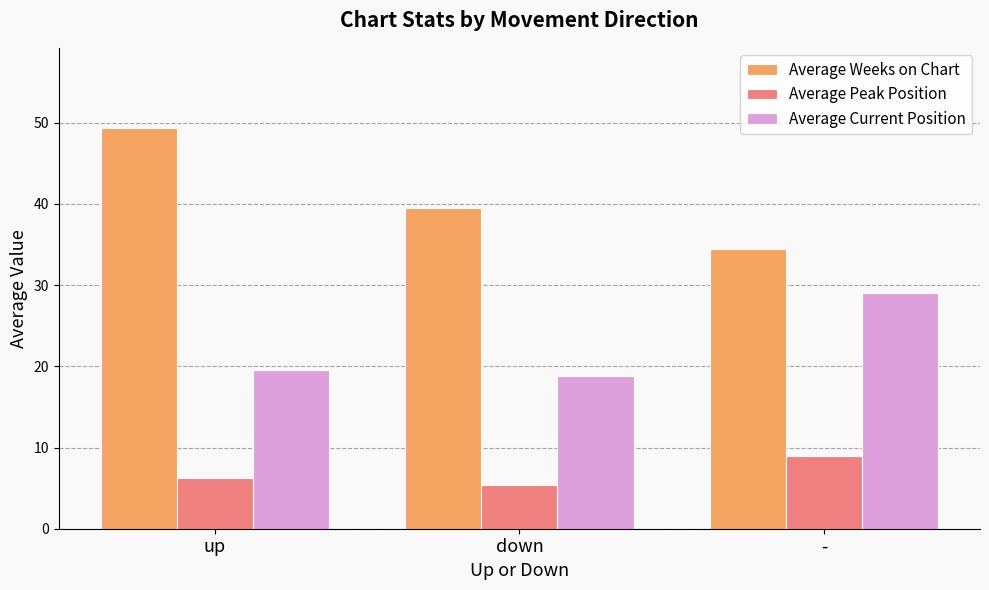

Count the number of data series in this chart.

3